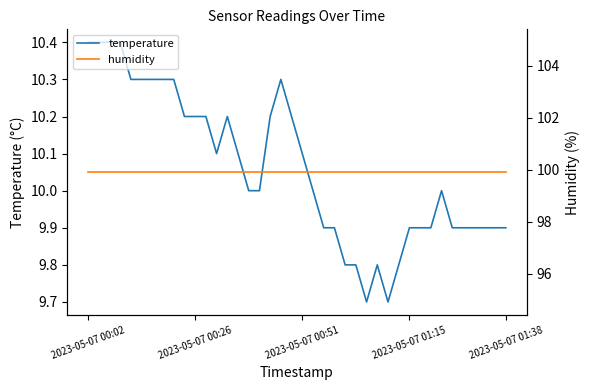

At which label does humidity reach its peak?

2023-05-07 00:02